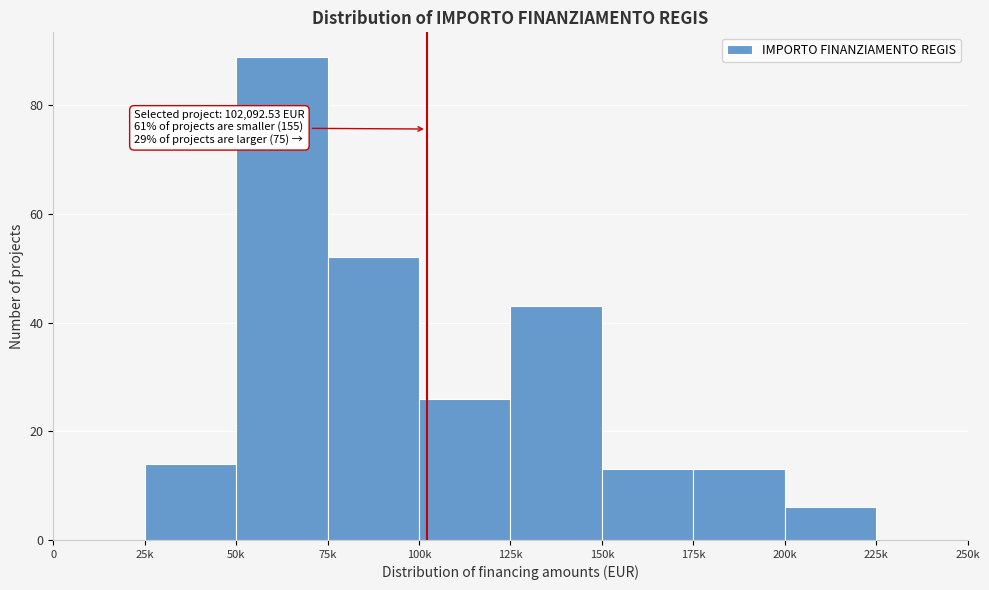

Reading right to left, list all the values displayed in this chart.

225k=0	200k=6	175k=13	150k=13	125k=43	100k=26	75k=52	50k=89	25k=14	0=0